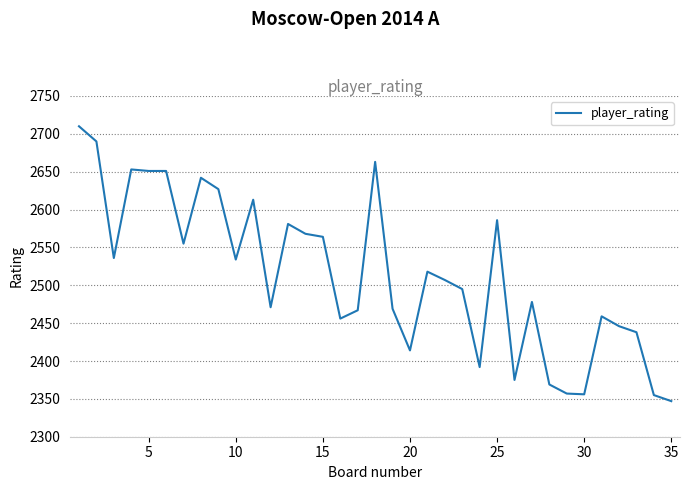

What is the minimum value shown in the chart?

2347